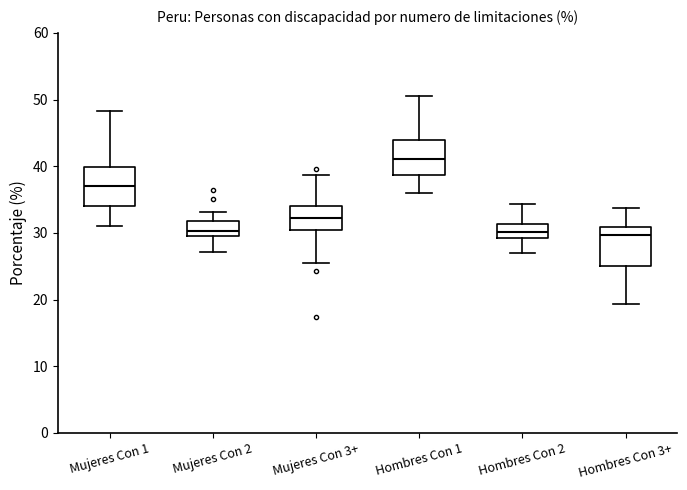

Where is the lower edge of the box for Mujeres Con 1 on the y-axis? The values are not printed on the chart, so give them approximately, as read against the axis.

34